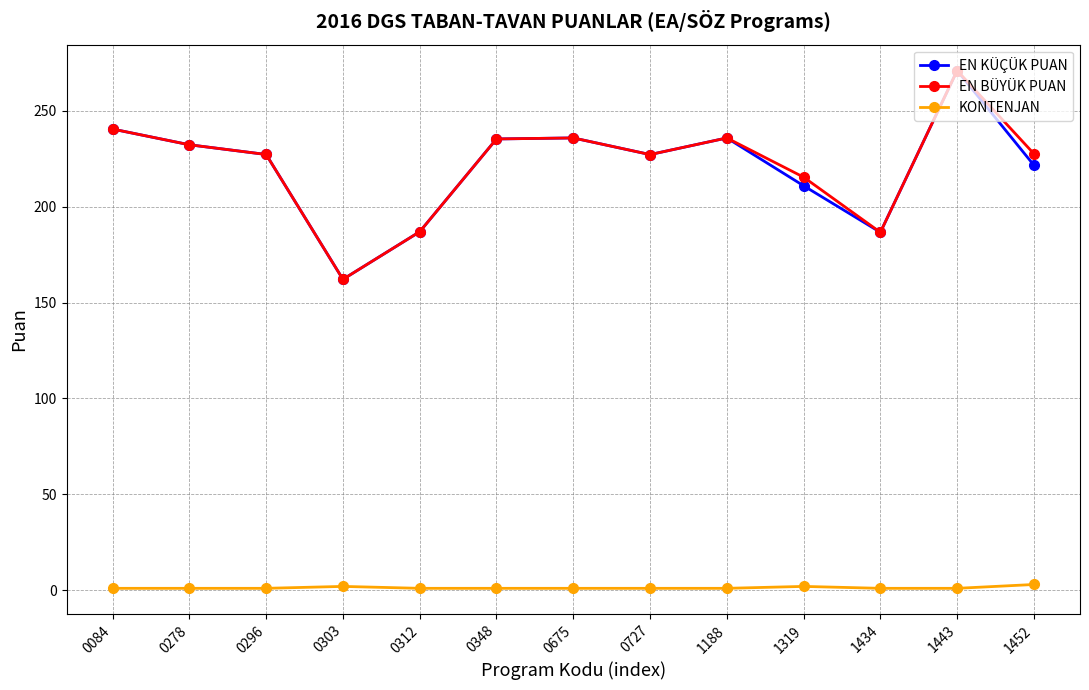

True or false: KONTENJAN and EN KÜÇÜK PUAN cross at least once.

False